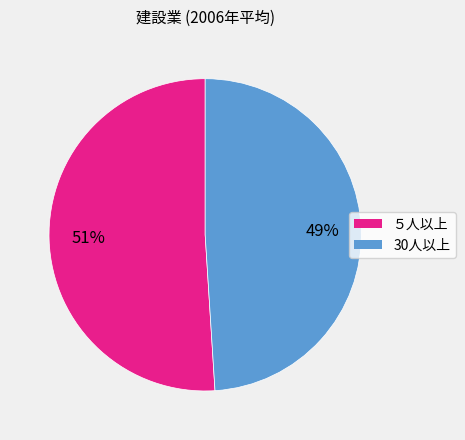

Is there a majority slice in this chart?

Yes